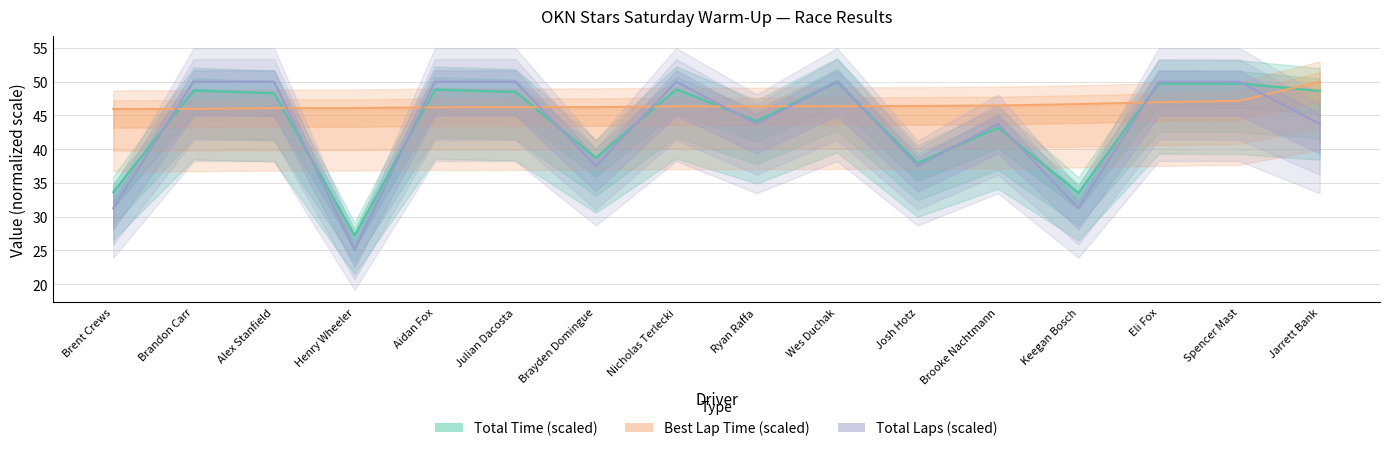

How many data points in Best Lap time are above 46?

14